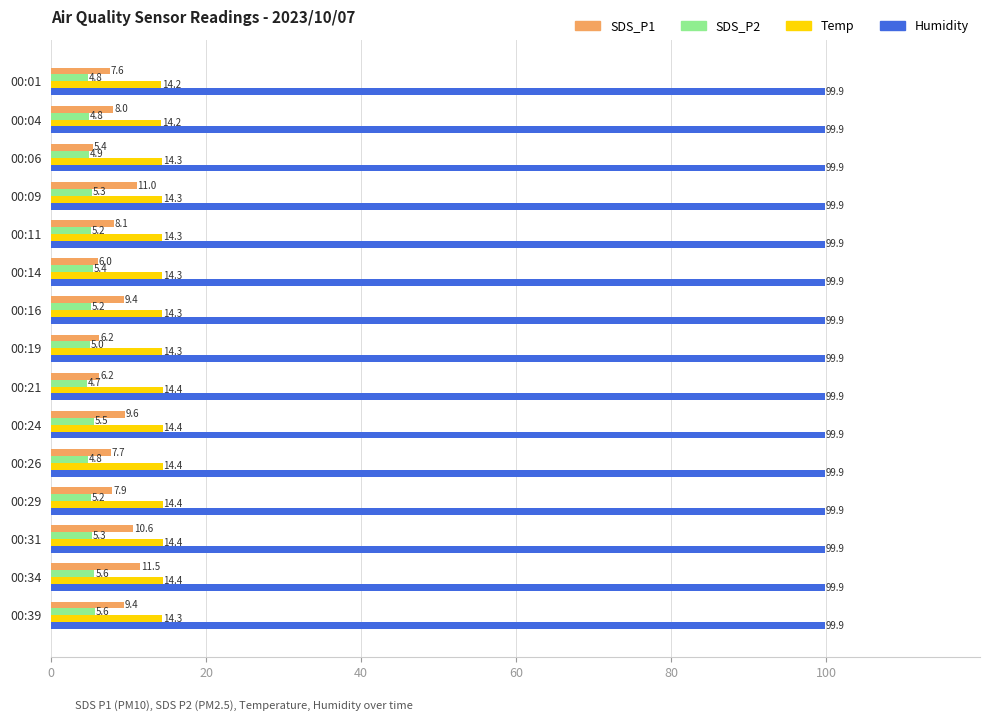

What is the average value of the SDS_P2 series?

5.1